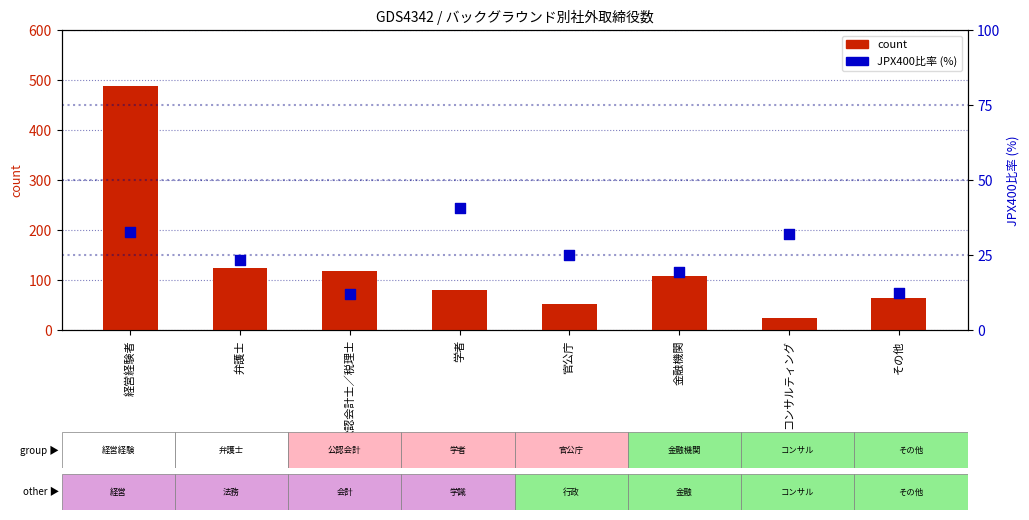

Which series reaches the minimum Y coordinate?

percentile rank within the sample